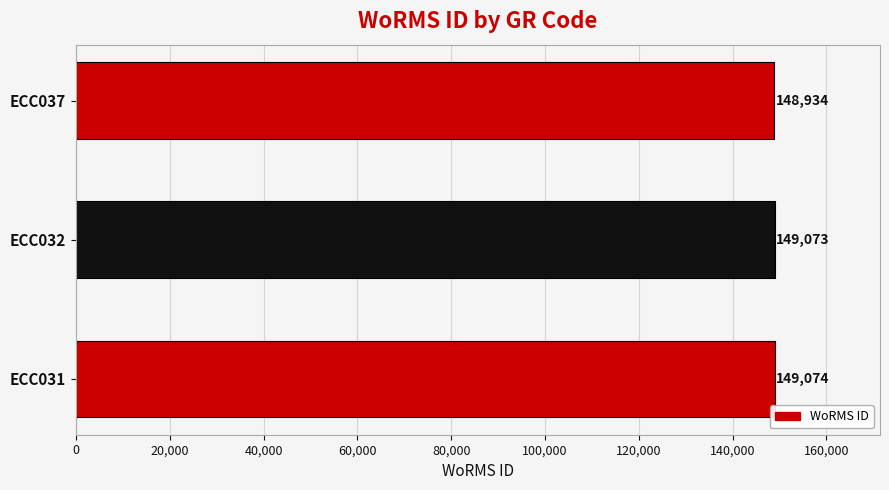

True or false: the data shows 149074 at ECC031.

True